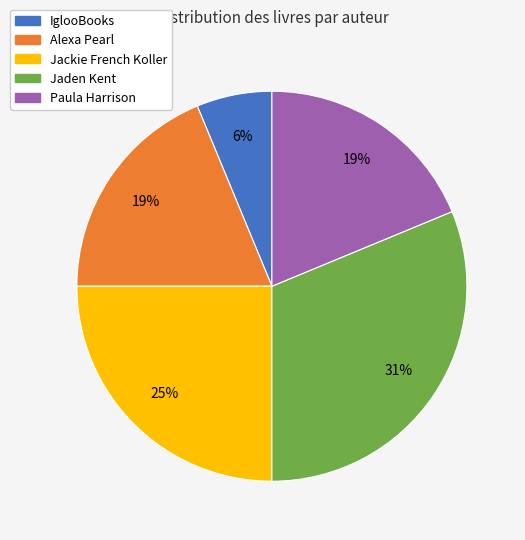

To the nearest percent, what is the difference between the largest and smallest slice percentages?

25%